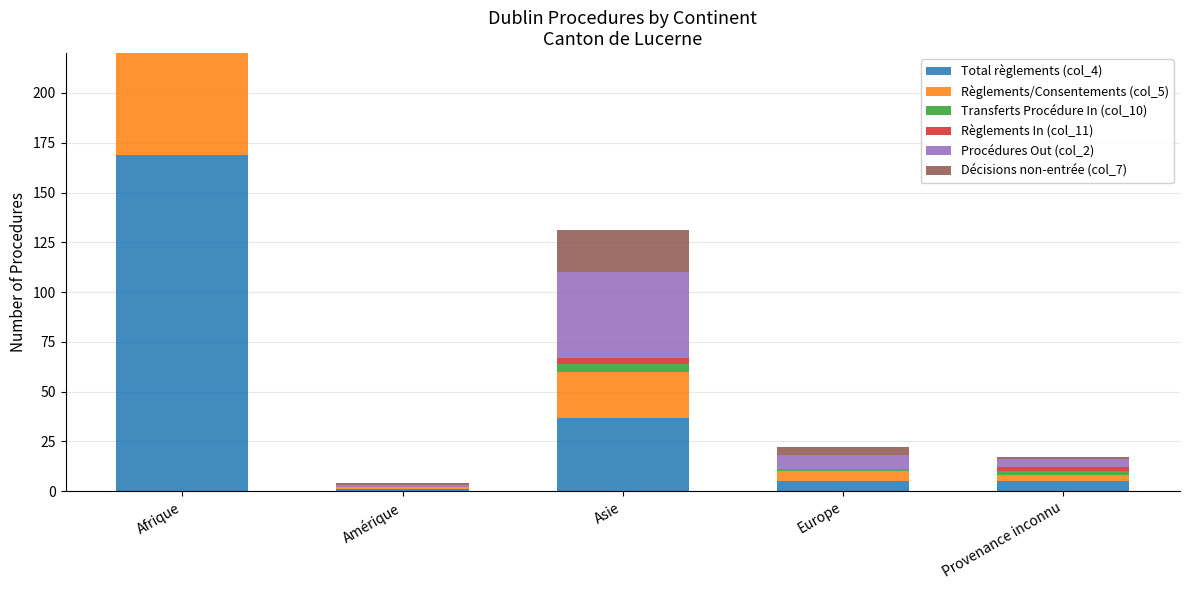

Is it true that Transferts Procédure In (col_10) equals 12 at Afrique?

False